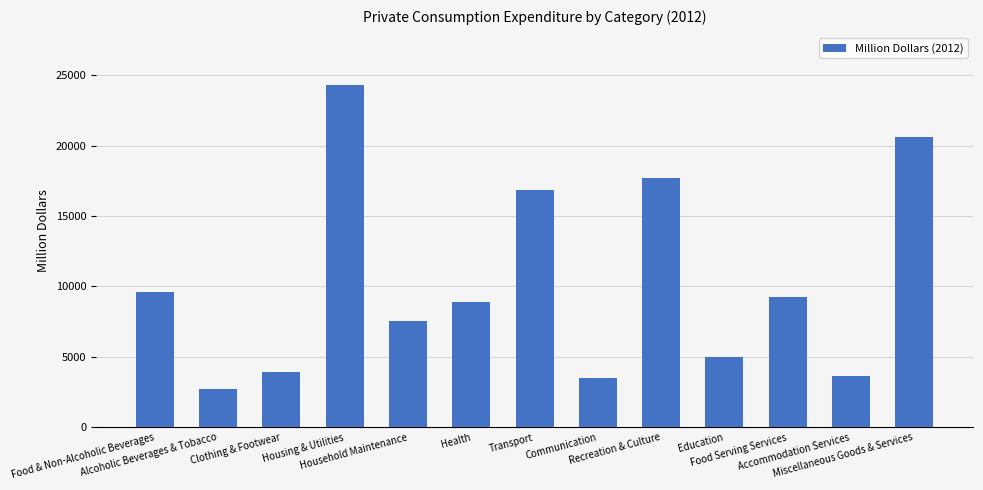

What is the label of the 5th bar from the left?

Household Maintenance